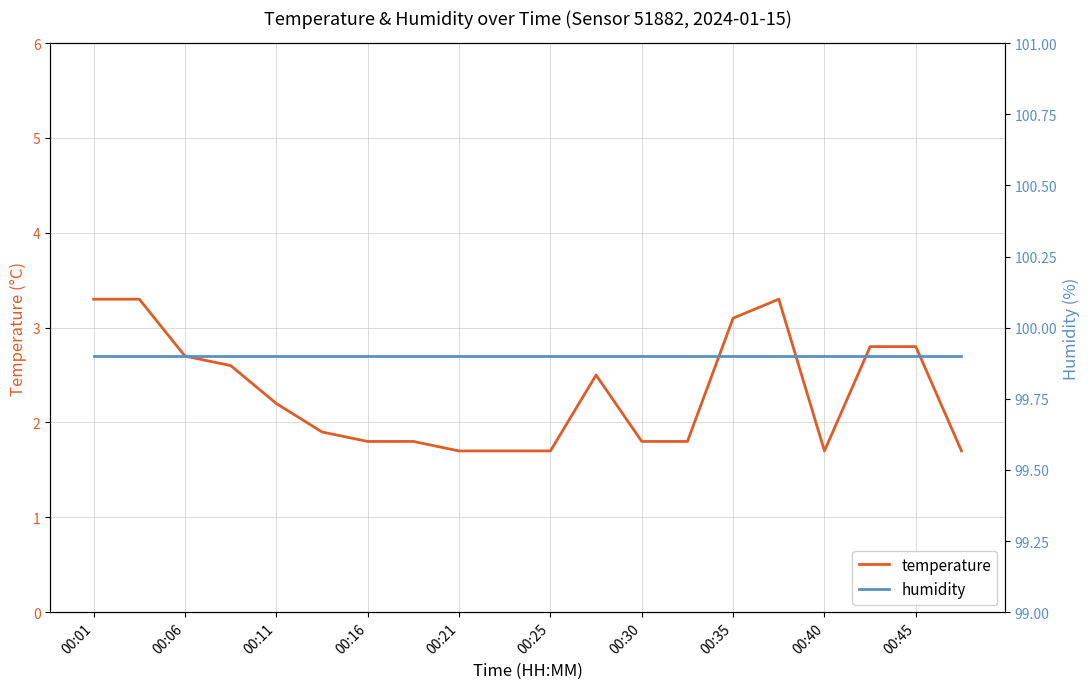

Rank the series by their average value, from lowest to highest.

temperature, humidity